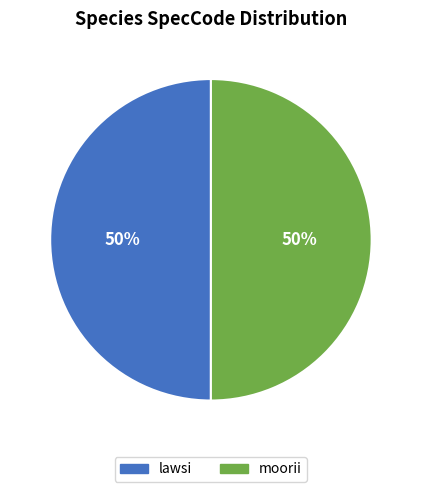

To the nearest percent, what portion does lawsi represent?

50%